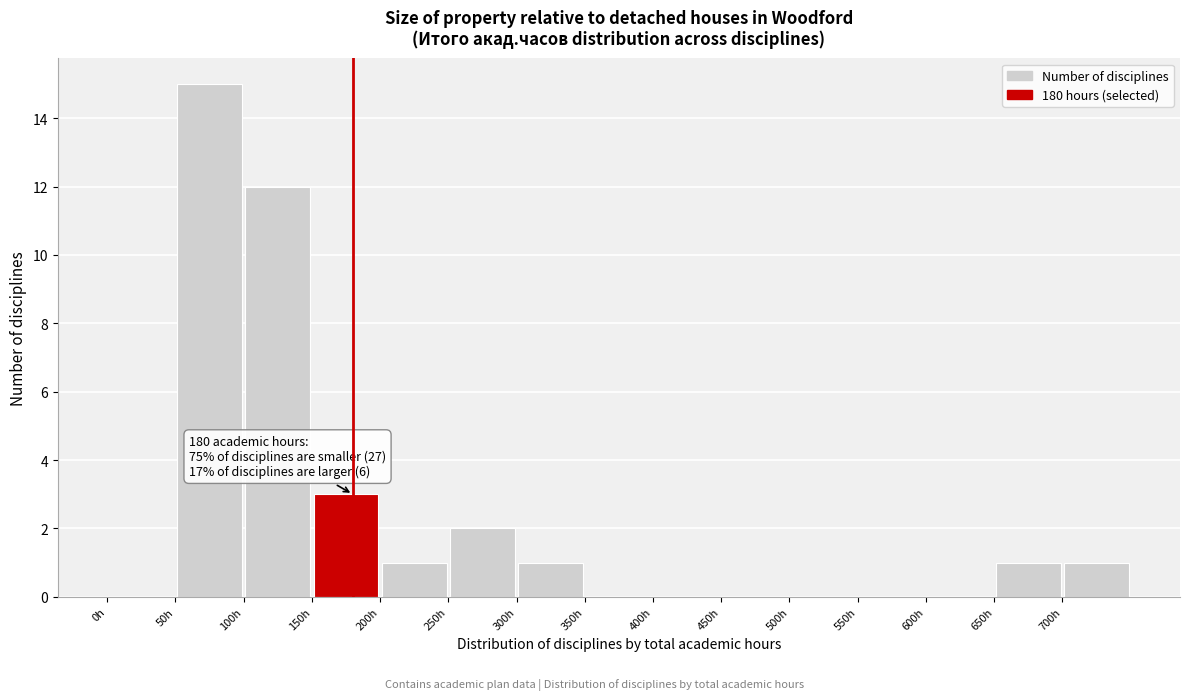

Which range on the x-axis has the tallest bar?

50 to 100